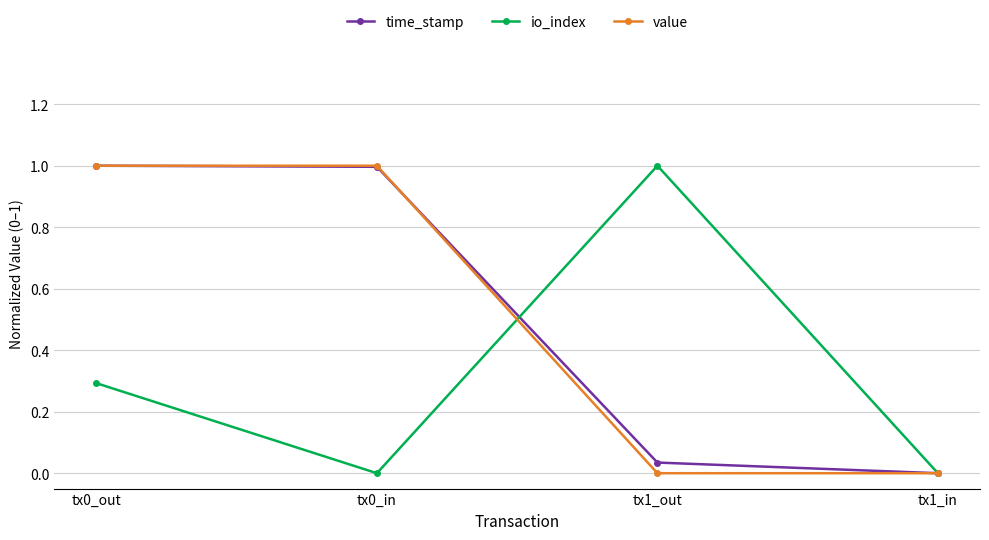

How many series are shown in this chart?

3